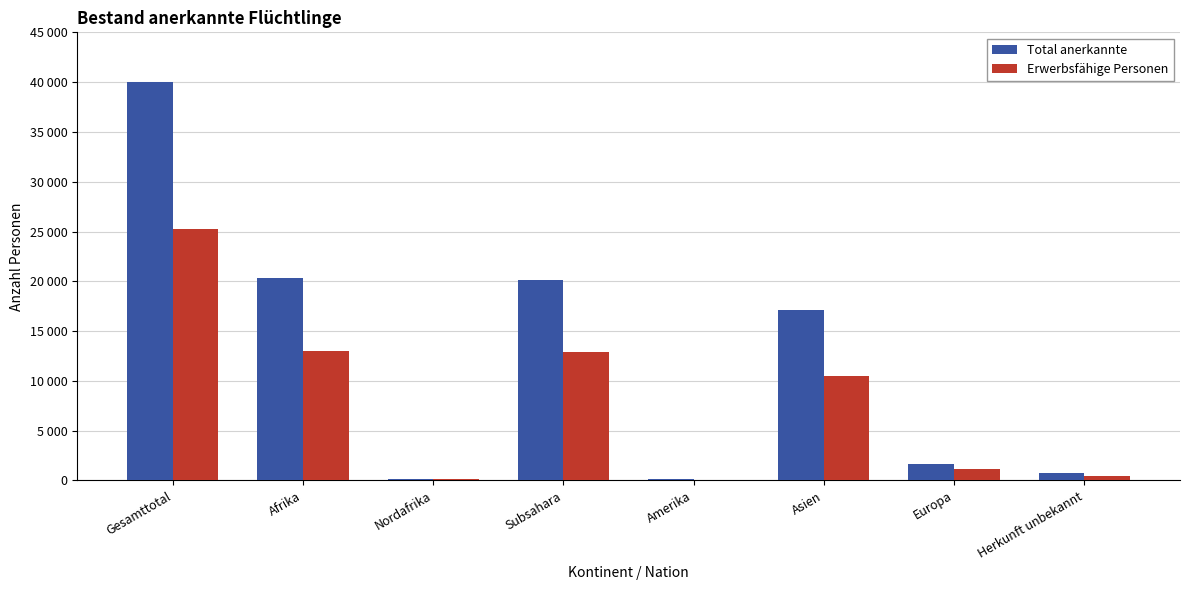

At which label is Erwerbsfähige Personen closest to 12652?

Subsahara